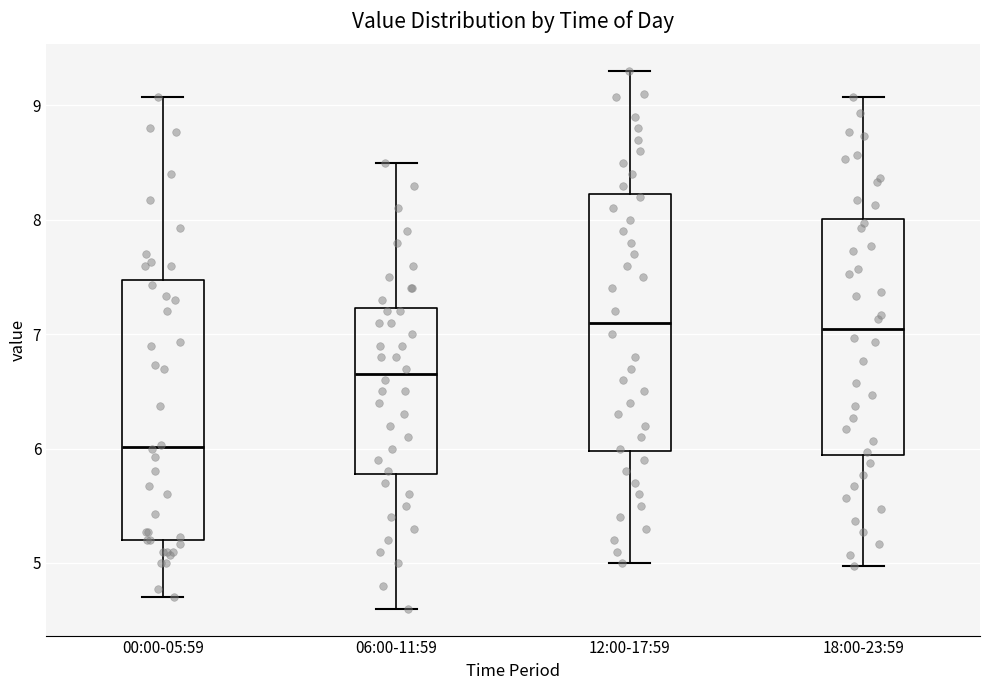

Reading left to right, transcribe this box plot: for each box, give where its median line is, the range the box spans, and where its two whiskers end, as read against the y-axis. The values are not printed on the chart, so give them approximately, as read against the axis.

00:00-05:59: median 6.0, box 5.2 to 7.5, whiskers 4.7 to 9.1
06:00-11:59: median 6.7, box 5.8 to 7.2, whiskers 4.6 to 8.5
12:00-17:59: median 7.1, box 6.0 to 8.2, whiskers 5.0 to 9.3
18:00-23:59: median 7.1, box 5.9 to 8.0, whiskers 5.0 to 9.1